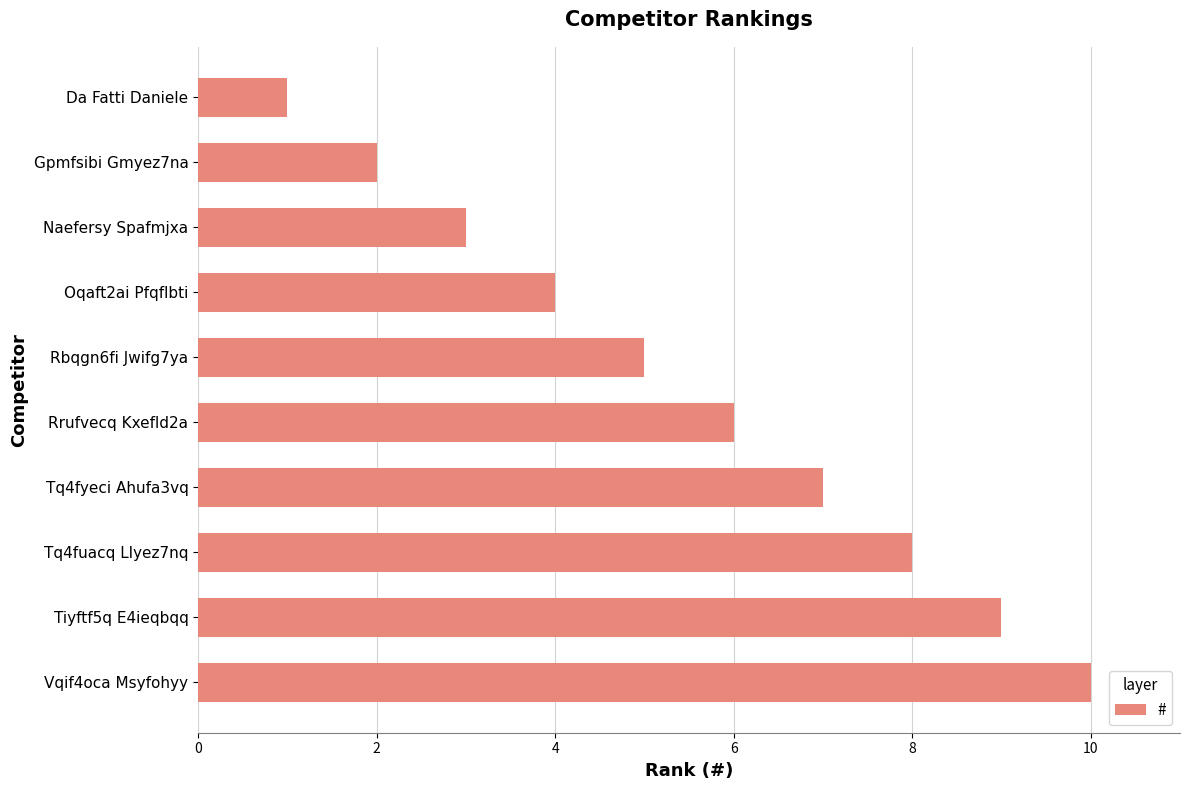

Rank the categories by value from lowest to highest.

Da Fatti Daniele, Gpmfsibi Gmyez7na, Naefersy Spafmjxa, Oqaft2ai Pfqflbti, Rbqgn6fi Jwifg7ya, Rrufvecq Kxefld2a, Tq4fyeci Ahufa3vq, Tq4fuacq Llyez7nq, Tiyftf5q E4ieqbqq, Vqif4oca Msyfohyy